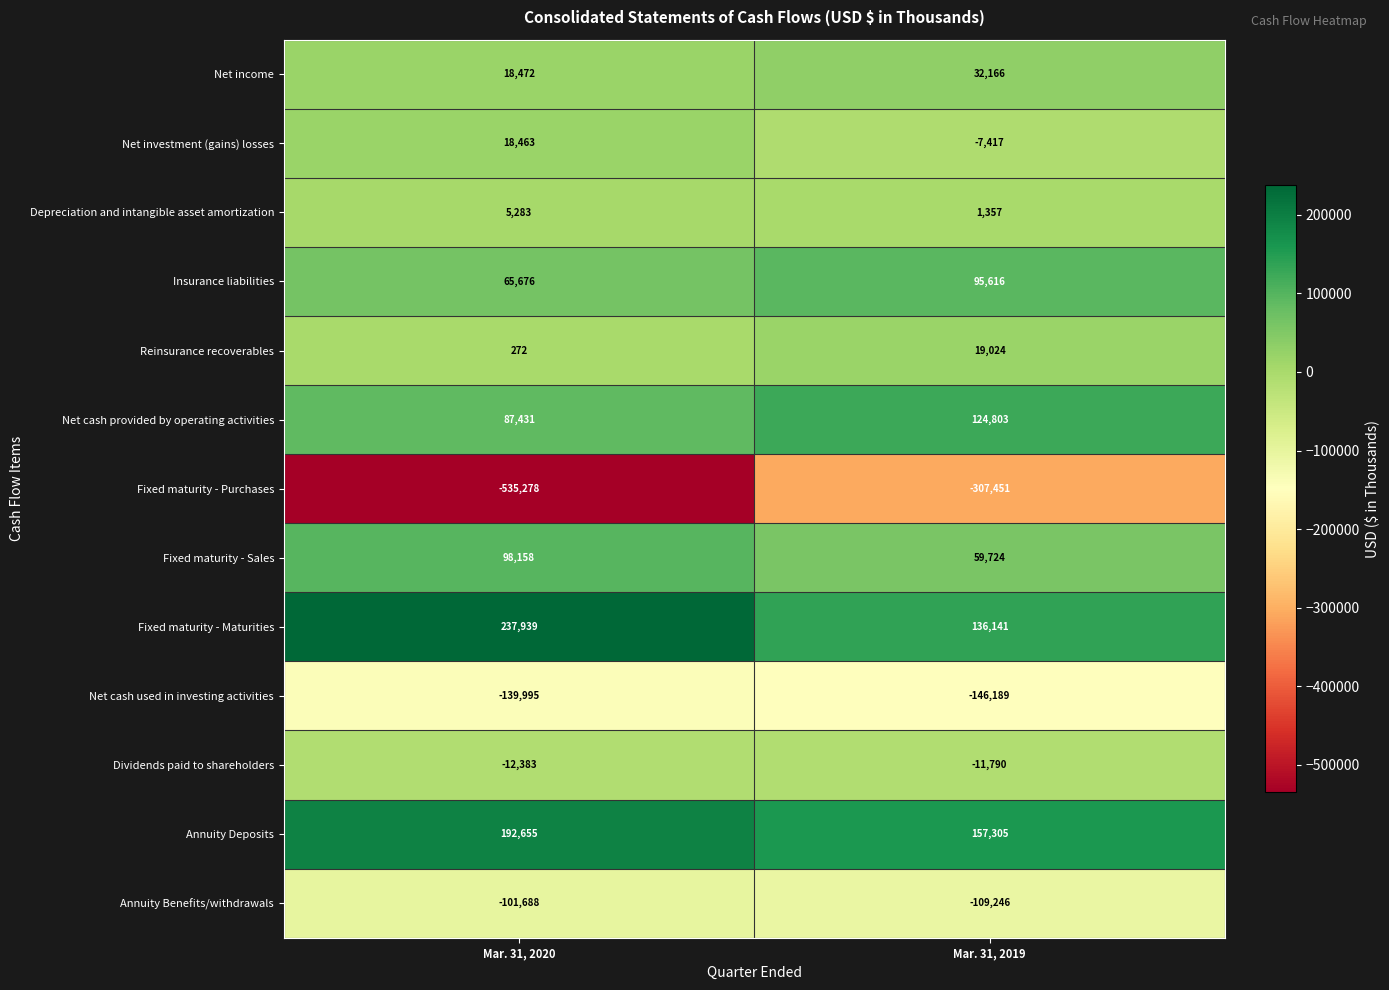

At which label is Reinsurance recoverables closest to 9648?

Mar. 31, 2020